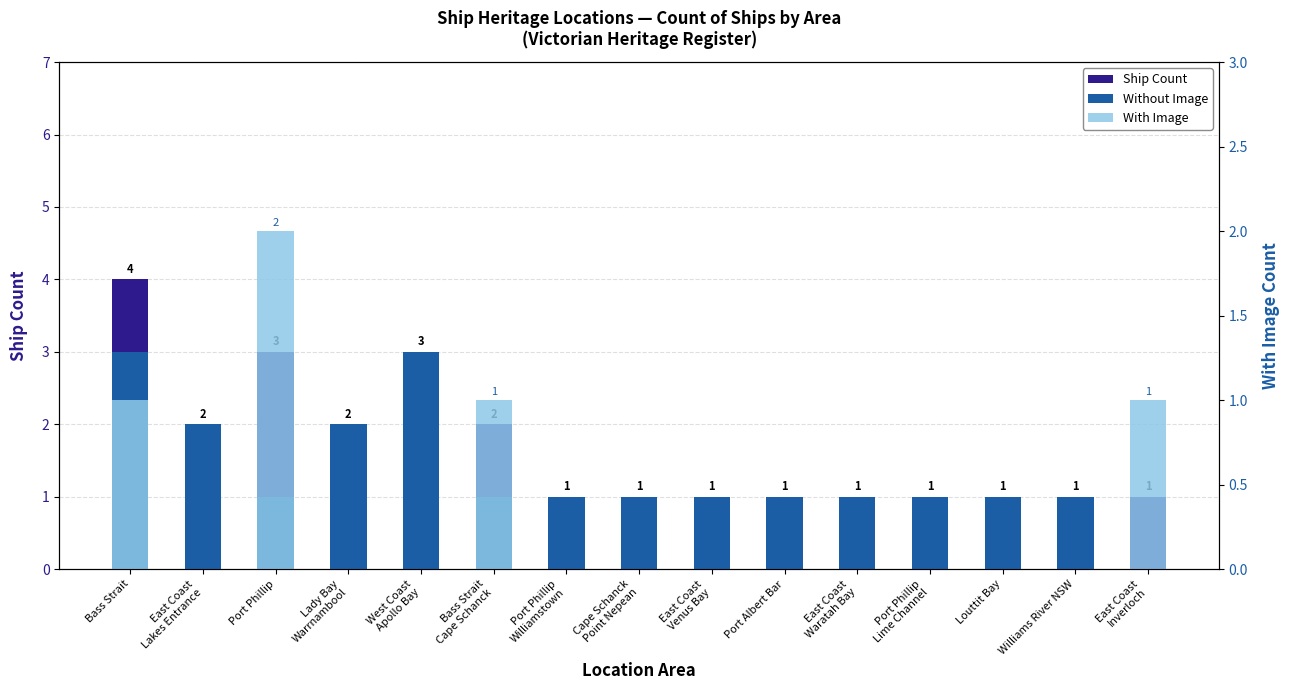

What position from the left is Williams River NSW?

14